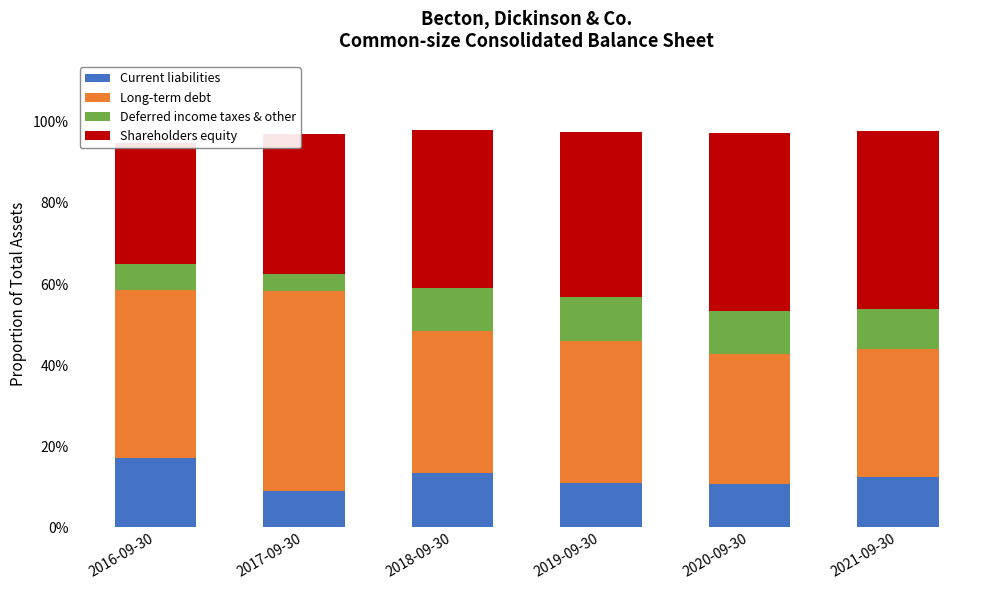

True or false: Long-term debt has a value of 0.3 at 2017-09-30.

False